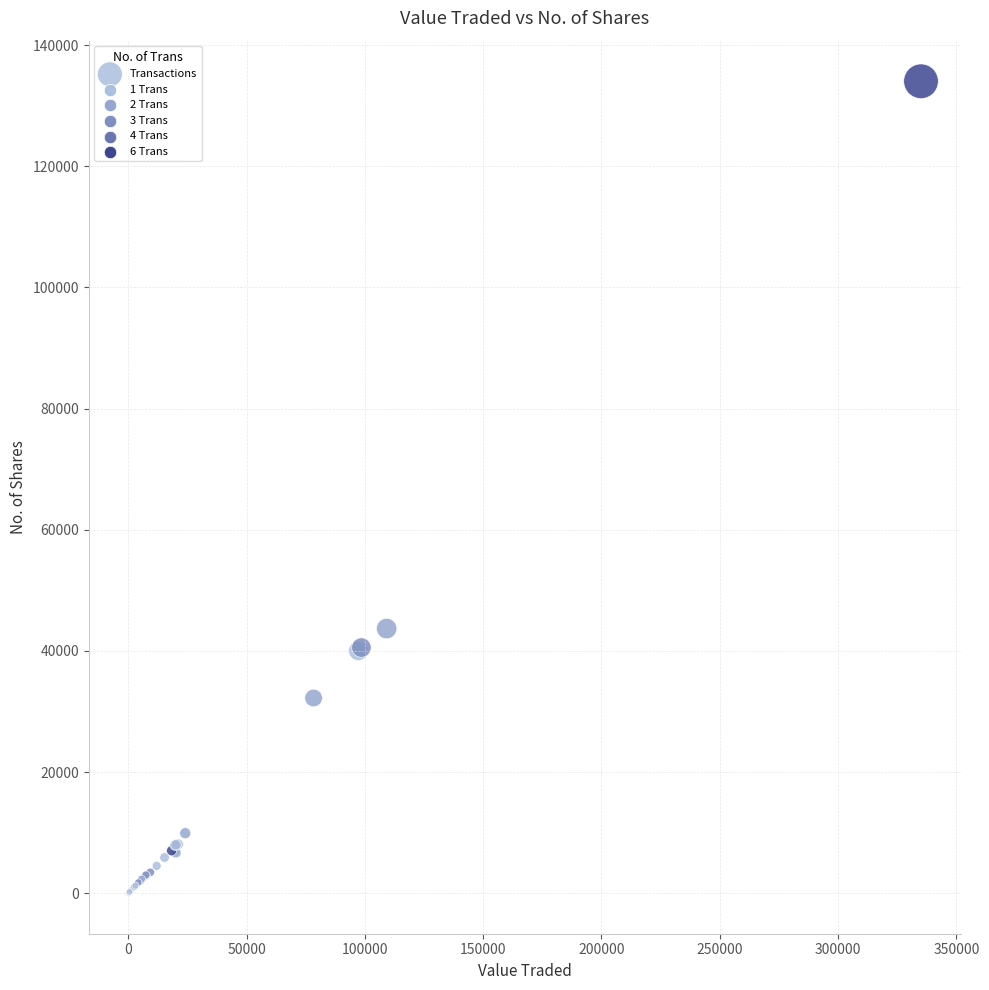

What Y value in the scatter plot is closest to 67015?

43677